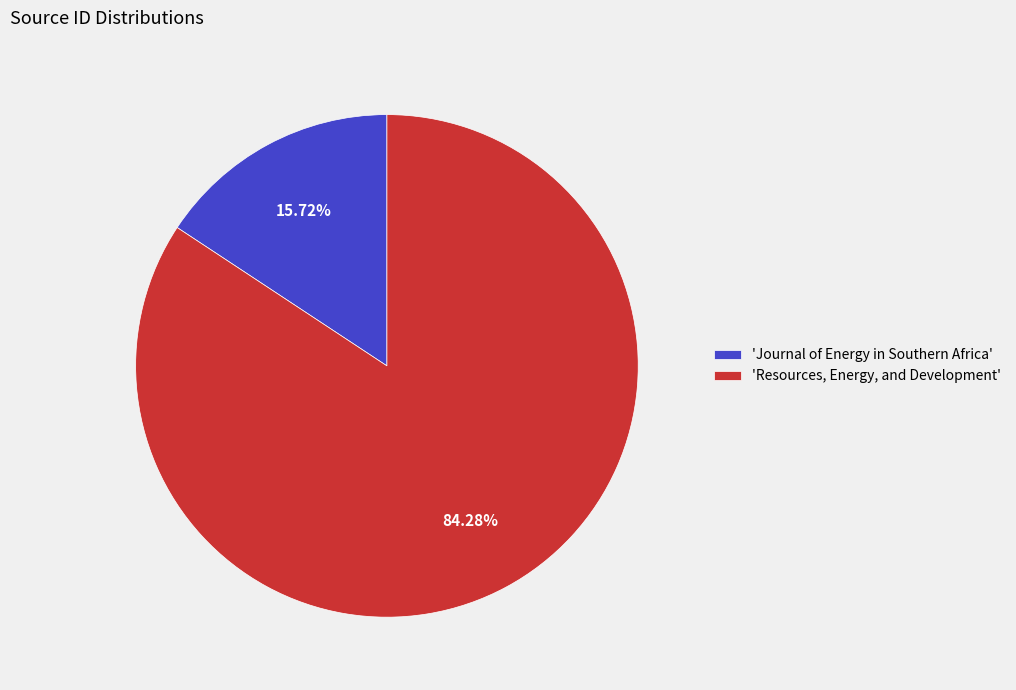

What is the majority slice?

'Resources, Energy, and Development'